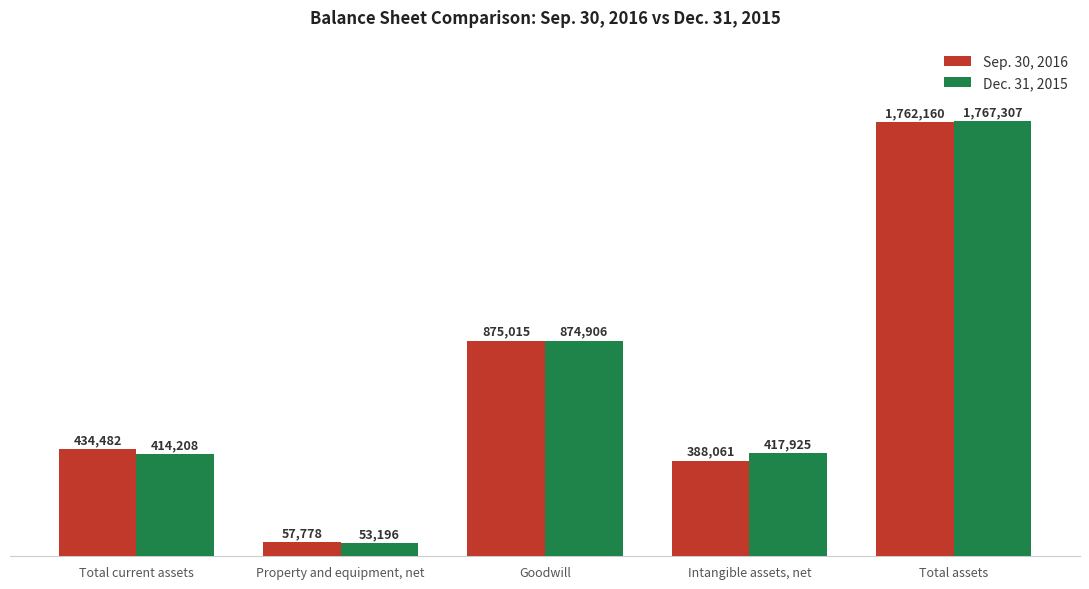

What is the difference between the maximum and minimum values in the Sep. 30, 2016 series?

1704382